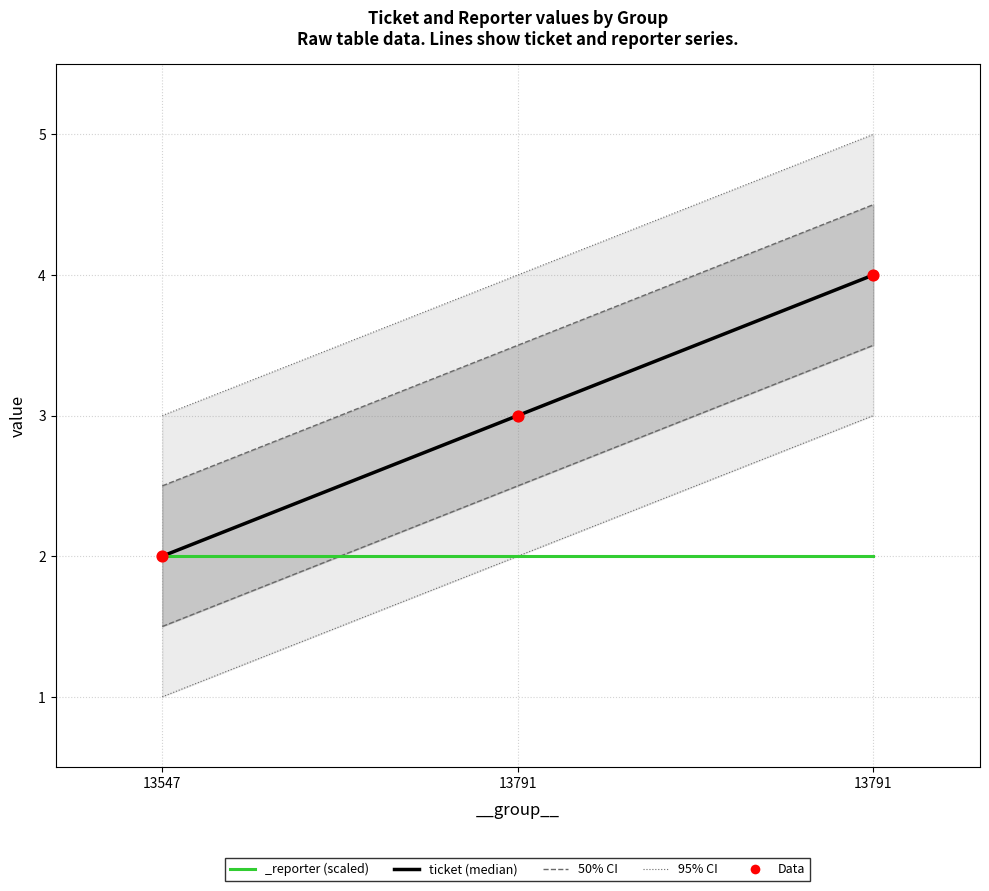

Which series has the largest total across all categories?

ticket